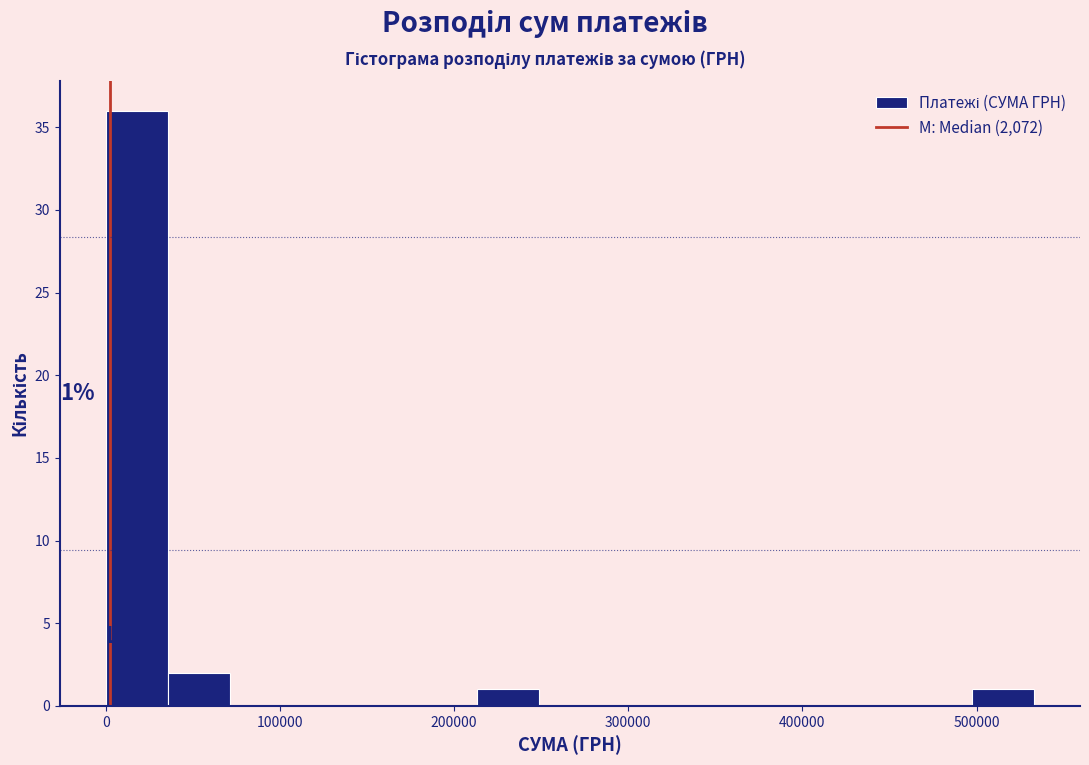

Read against the x-axis, roughly where is the centre of the tallest bar?

20000